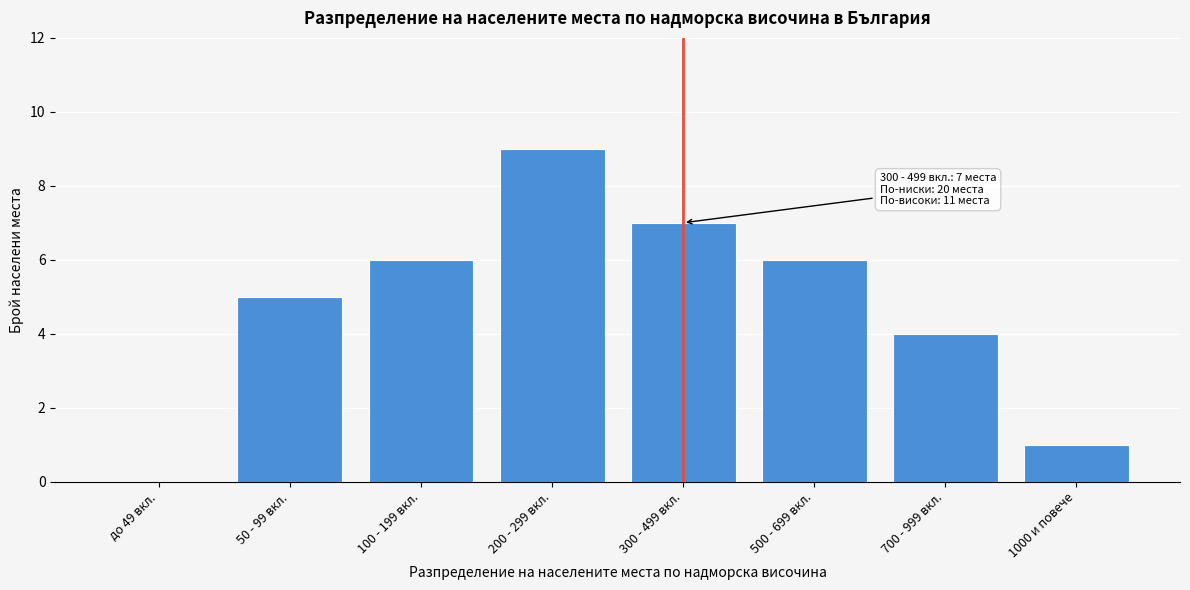

Reading left to right, list all the values displayed in this chart.

до 49 вкл.=0	50 - 99 вкл.=5	100 - 199 вкл.=6	200 - 299 вкл.=9	300 - 499 вкл.=7	500 - 699 вкл.=6	700 - 999 вкл.=4	1000 и повече=1